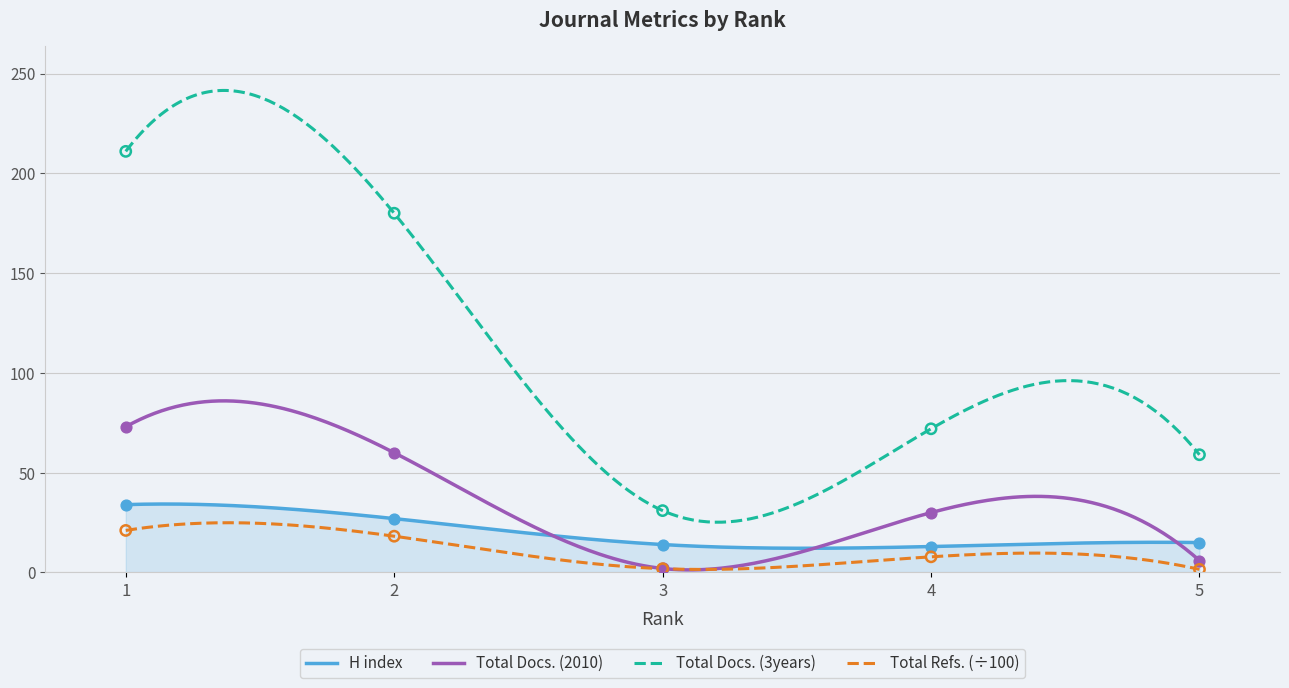

Which series has the largest Y range (max minus min)?

Total Docs. (3years)